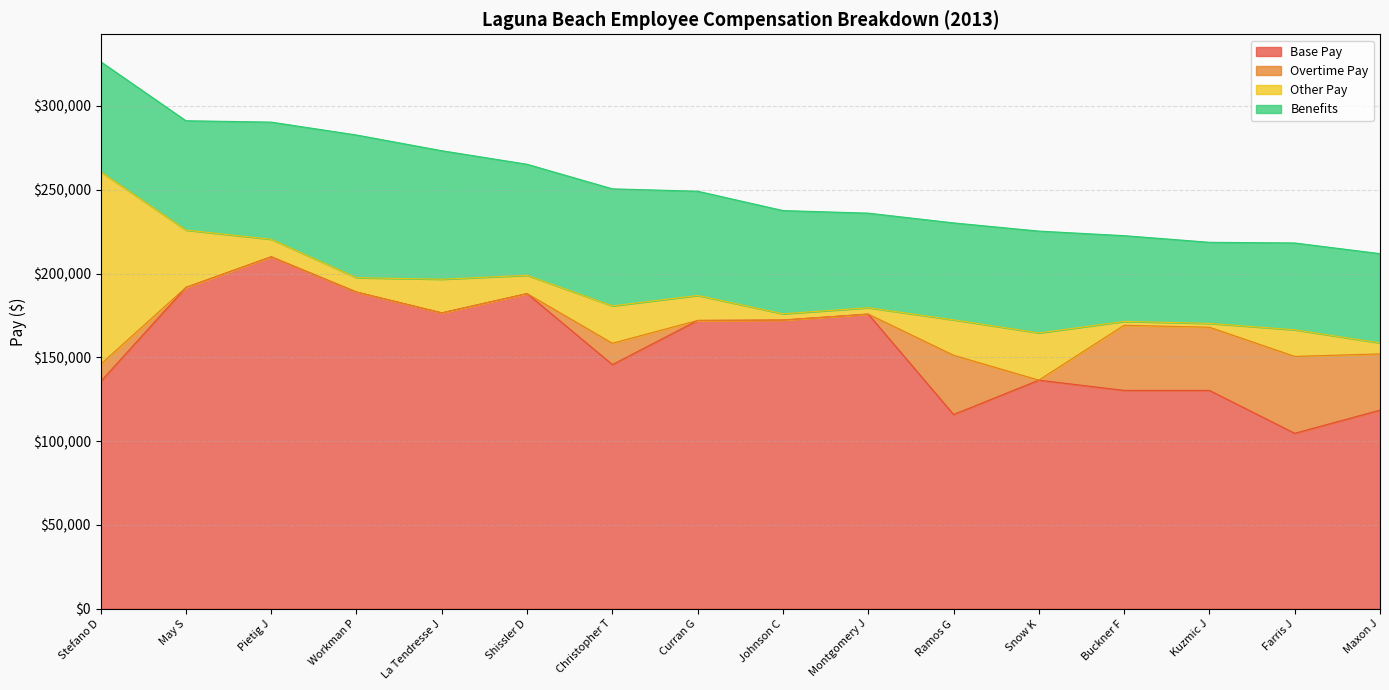

What is the value of the Base Pay point at the 1st from the left?

135580.5